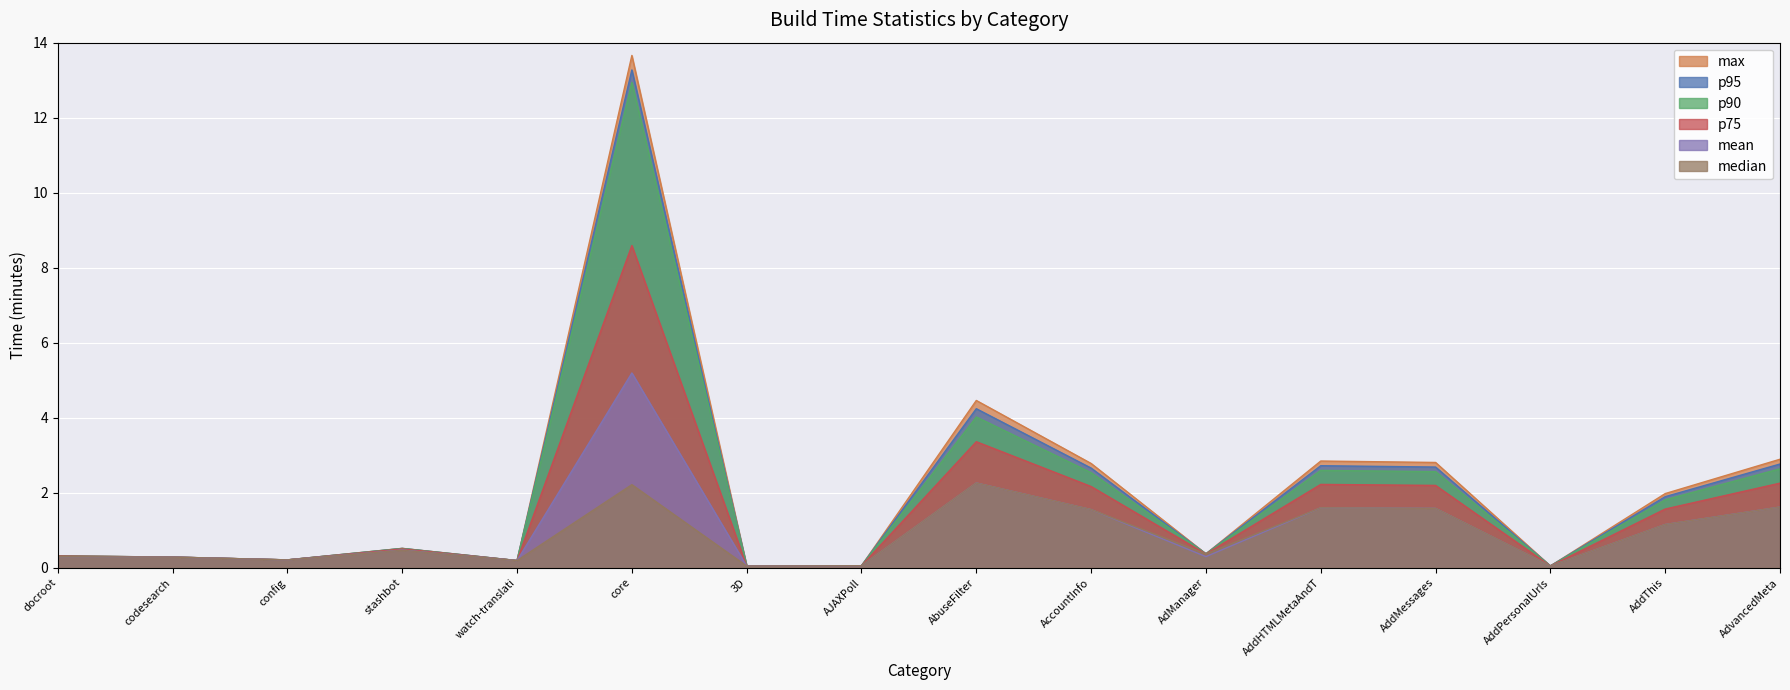

Read the p75 value at watch-translati.

0.2